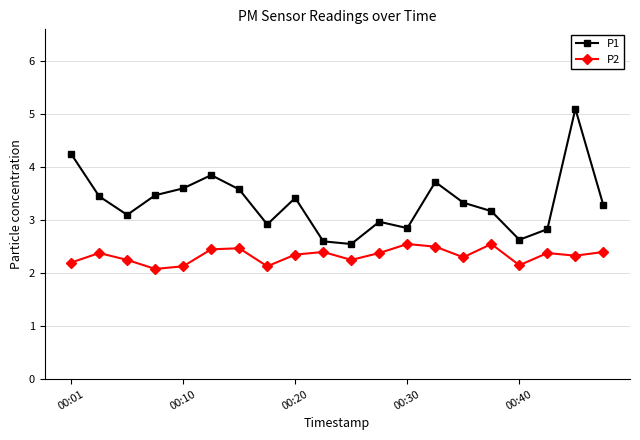

What is the difference between the maximum and second lowest values in the P1 series?

2.5